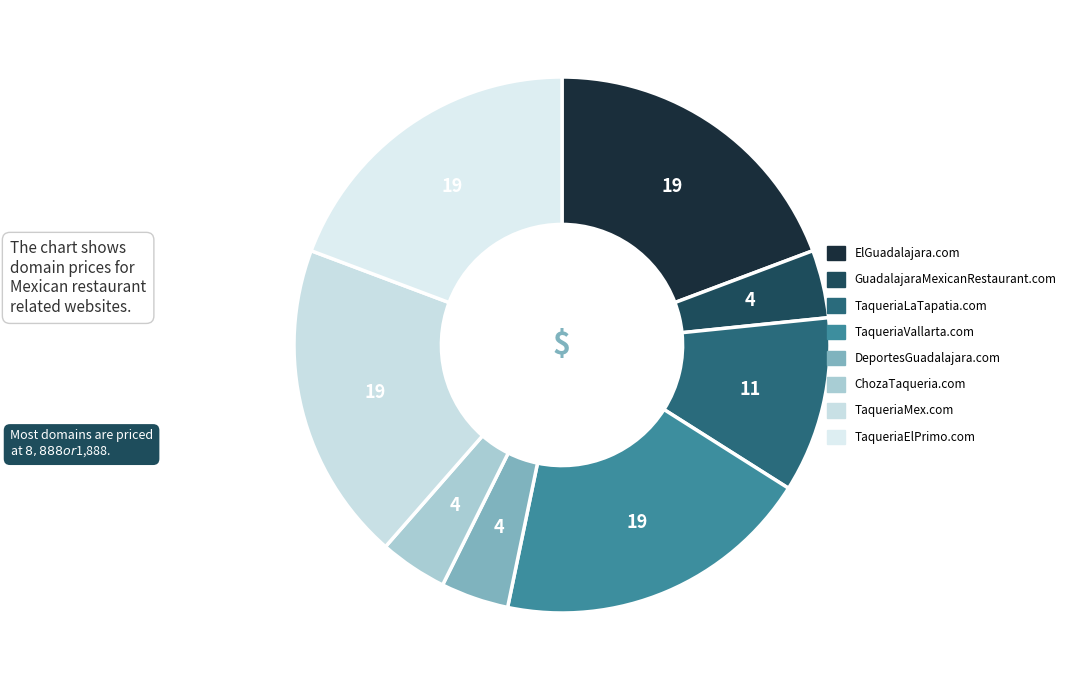

How many slices are in this pie chart?

8